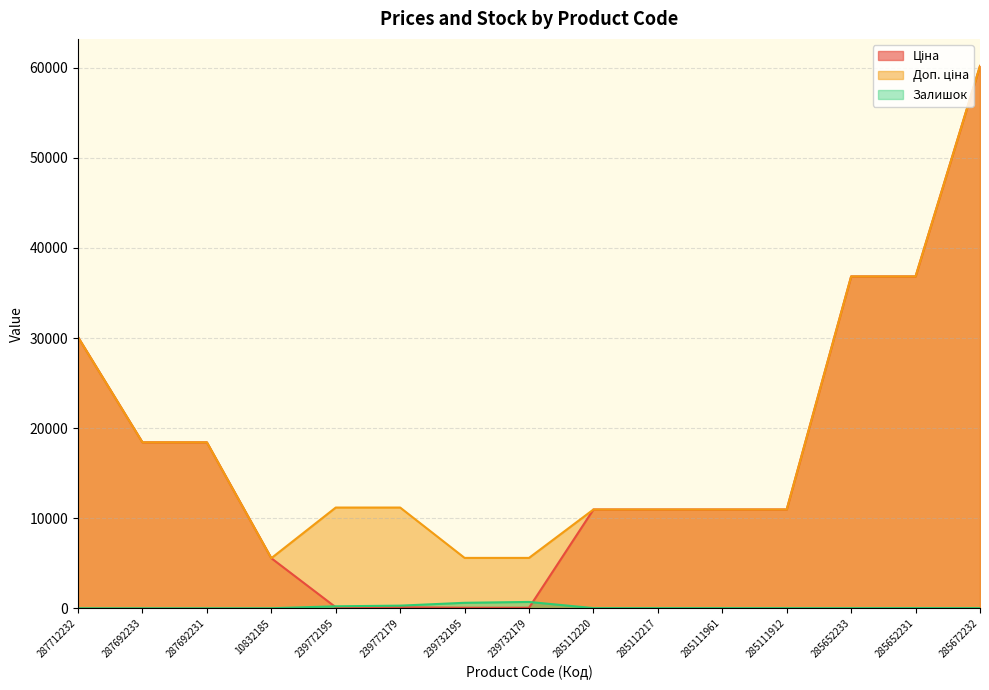

Rank the categories by Доп. ціна value from highest to lowest.

285672232, 285652233, 285652231, 287712232, 287692233, 287692231, 239772195, 239772179, 285112220, 285112217, 285111961, 285111912, 239732195, 239732179, 10832185